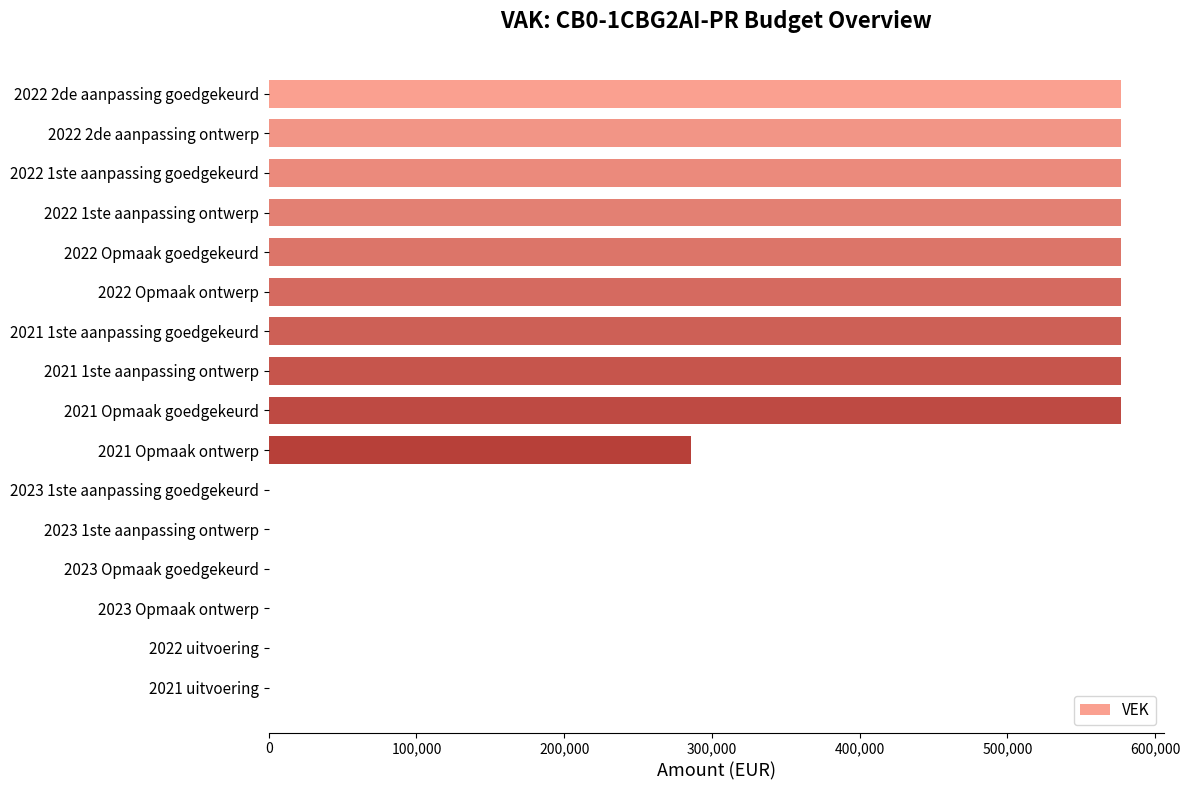

What is the greatest value displayed?

577000